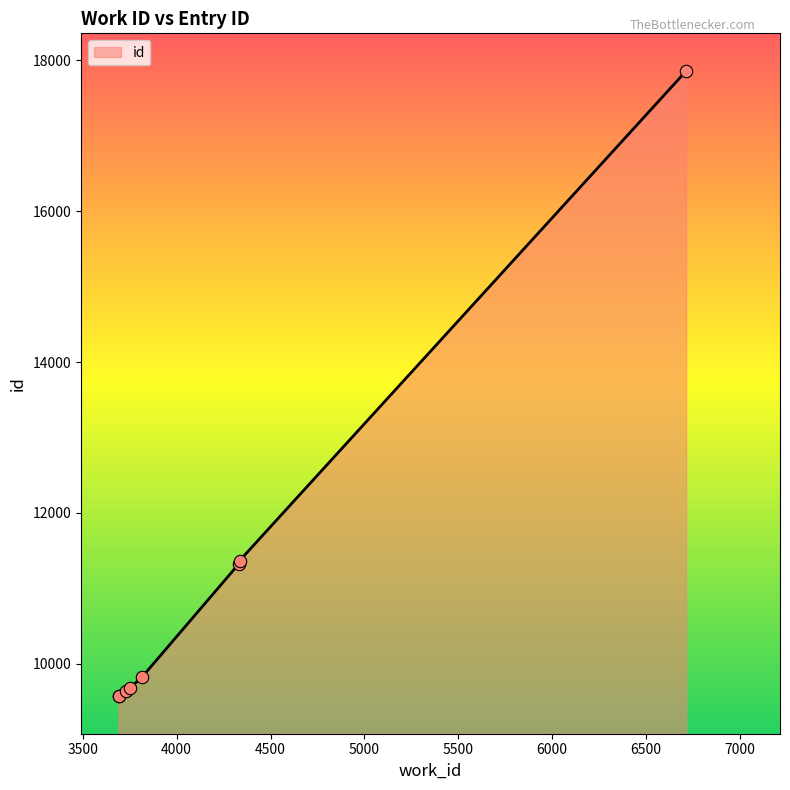

Between 4335 and 3731, which is larger?

4335